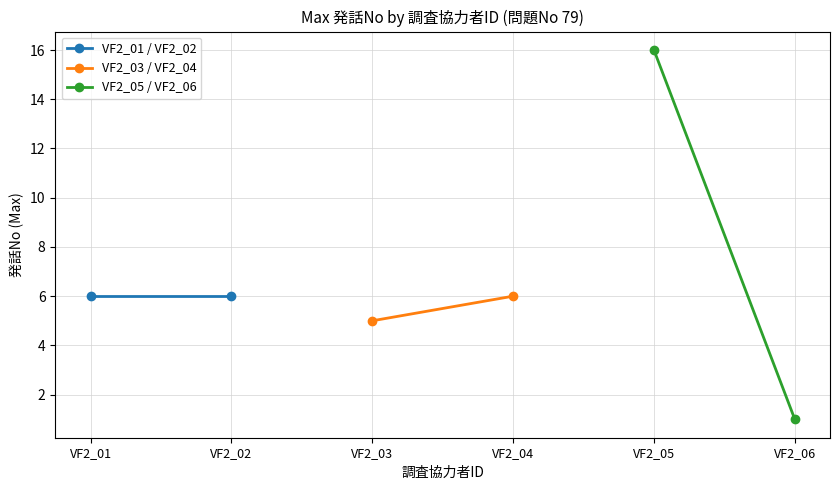

The value of VF2_03 / VF2_04 at VF2_03 is 9. True or false?

False